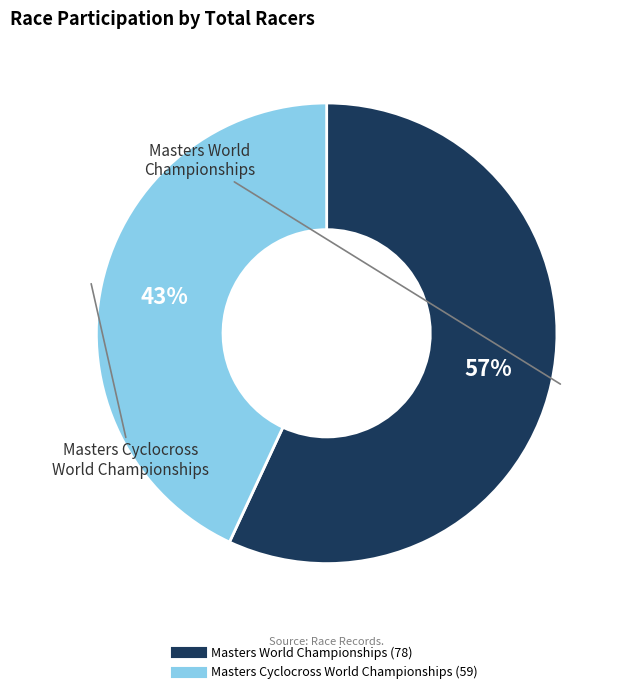

How many segments does this pie chart have?

2